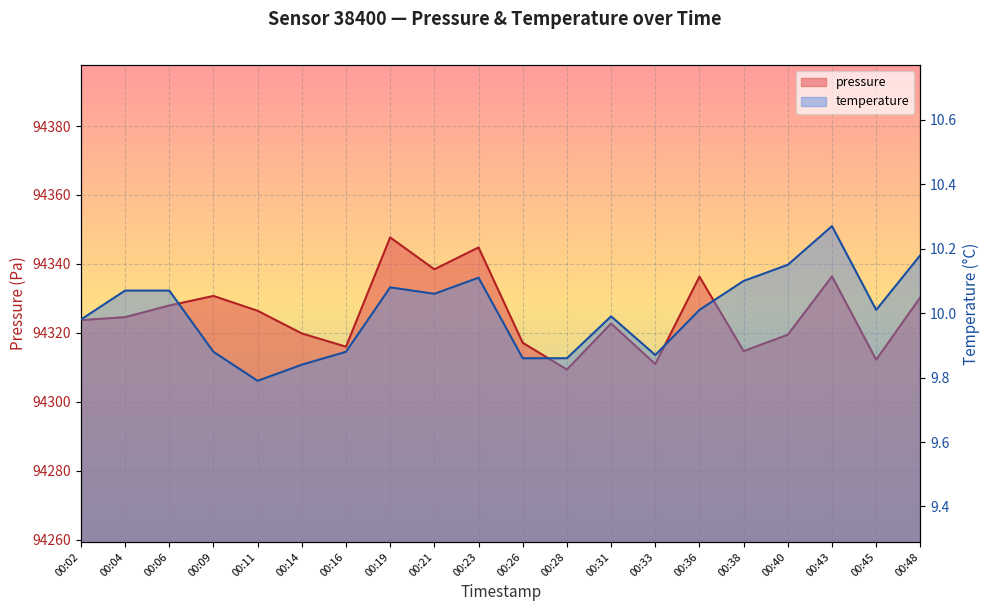

What is the difference between the maximum and minimum values in the pressure series?

38.3